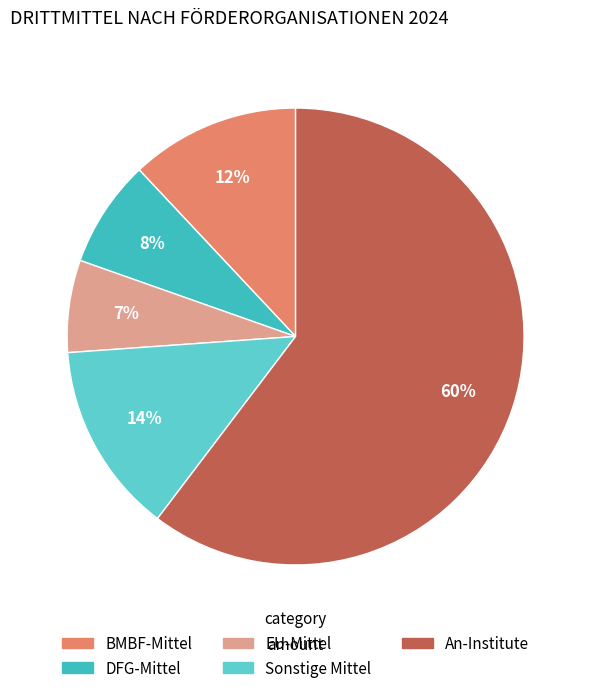

Which slice represents more than half of the pie?

An-Institute